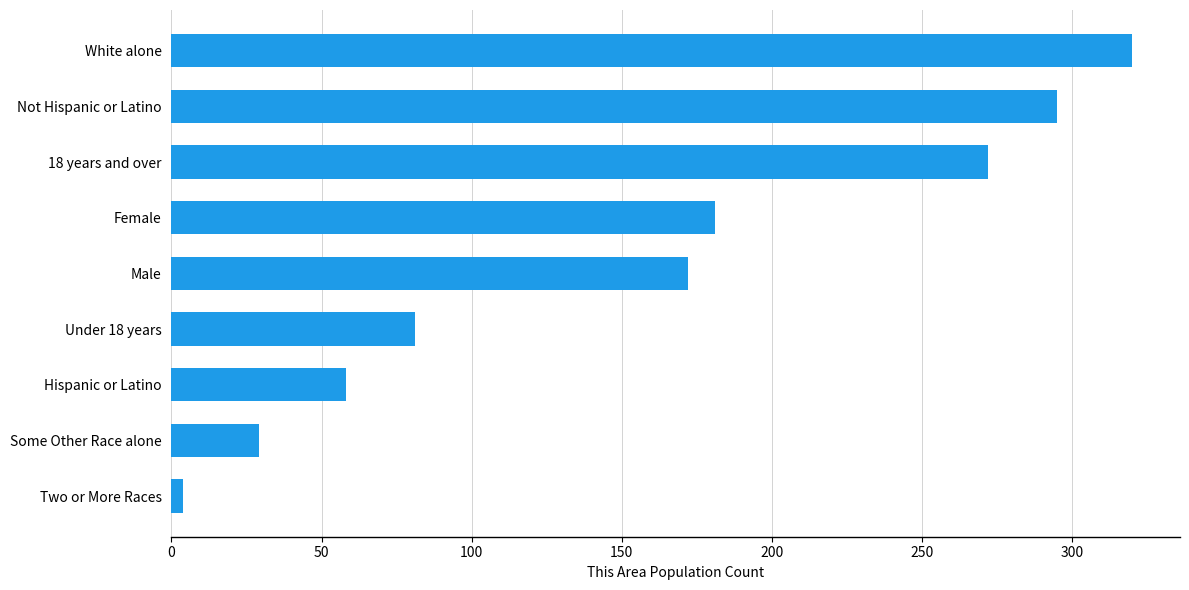

Count the number of data series in this chart.

1